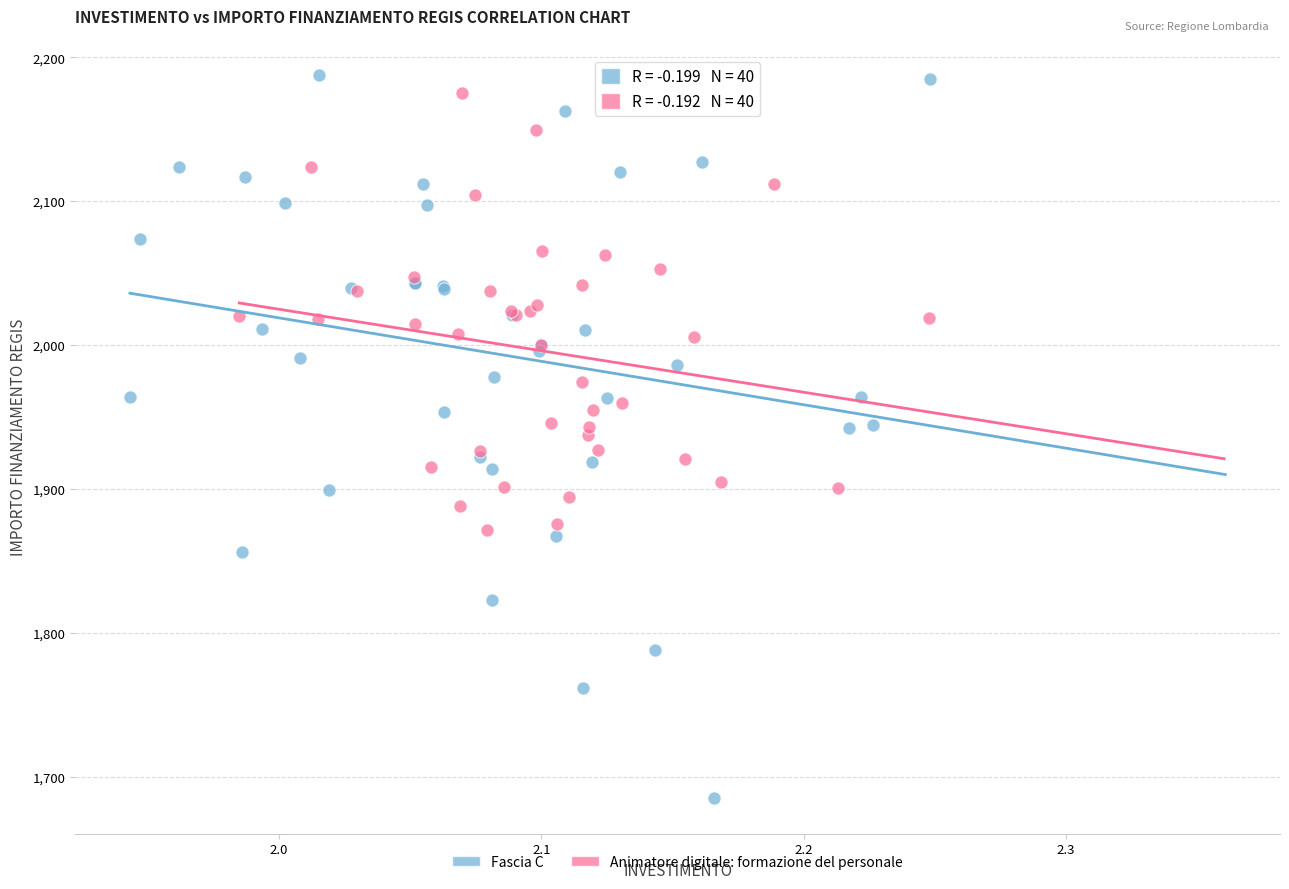

Which series reaches the maximum Y coordinate?

Fascia C